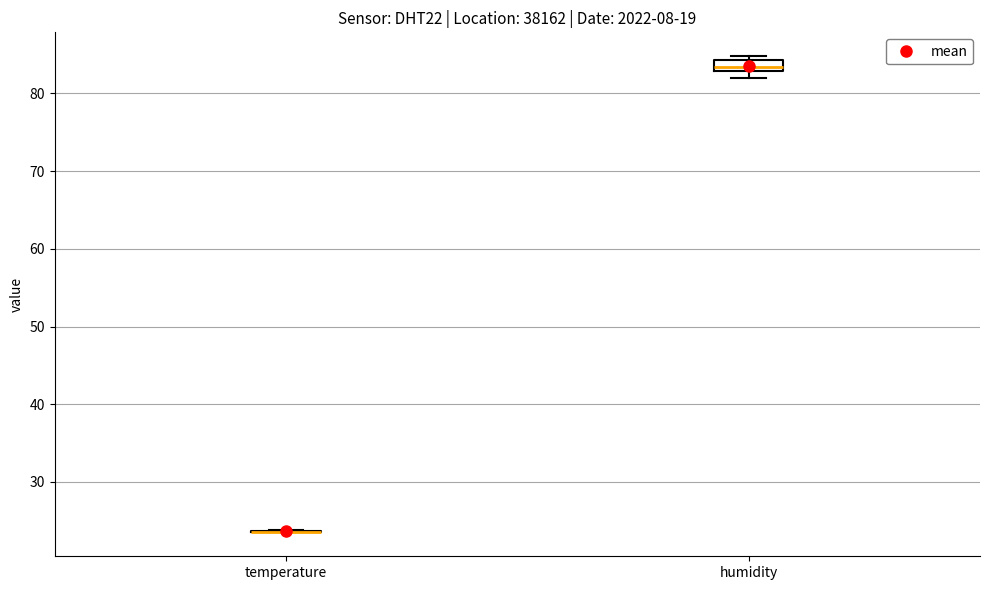

Comparing the boxes themselves (not the whiskers), which one is the tallest?

humidity